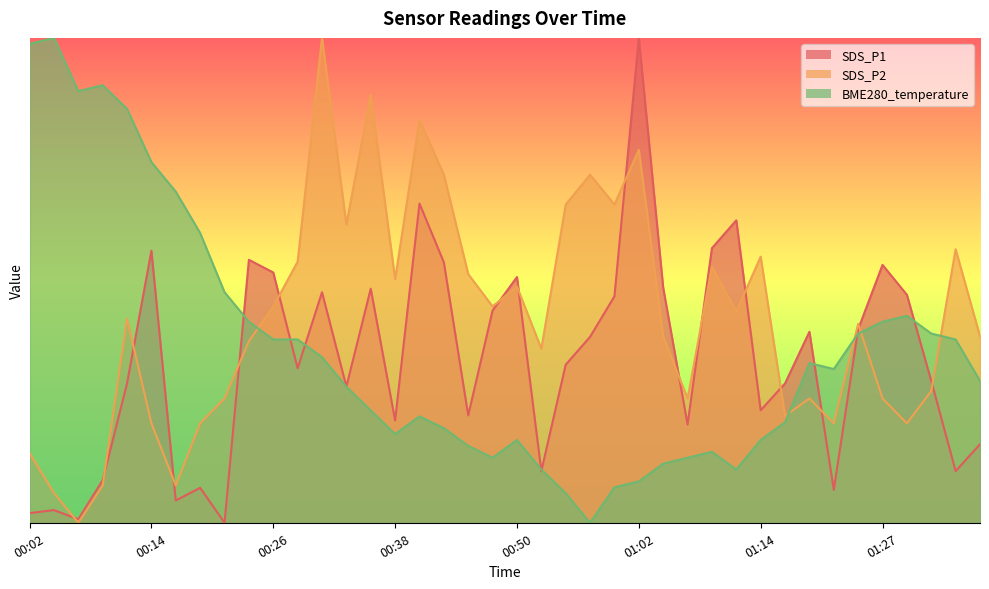

What is the sum of all SDS_P2 values?

16.9